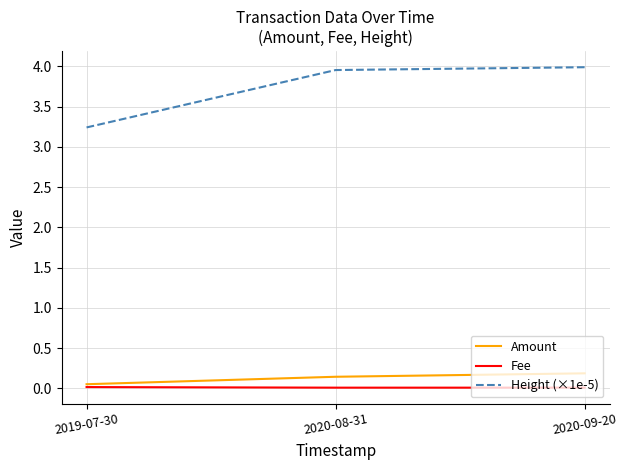

Which series has the largest total across all categories?

Height (×1e-5)